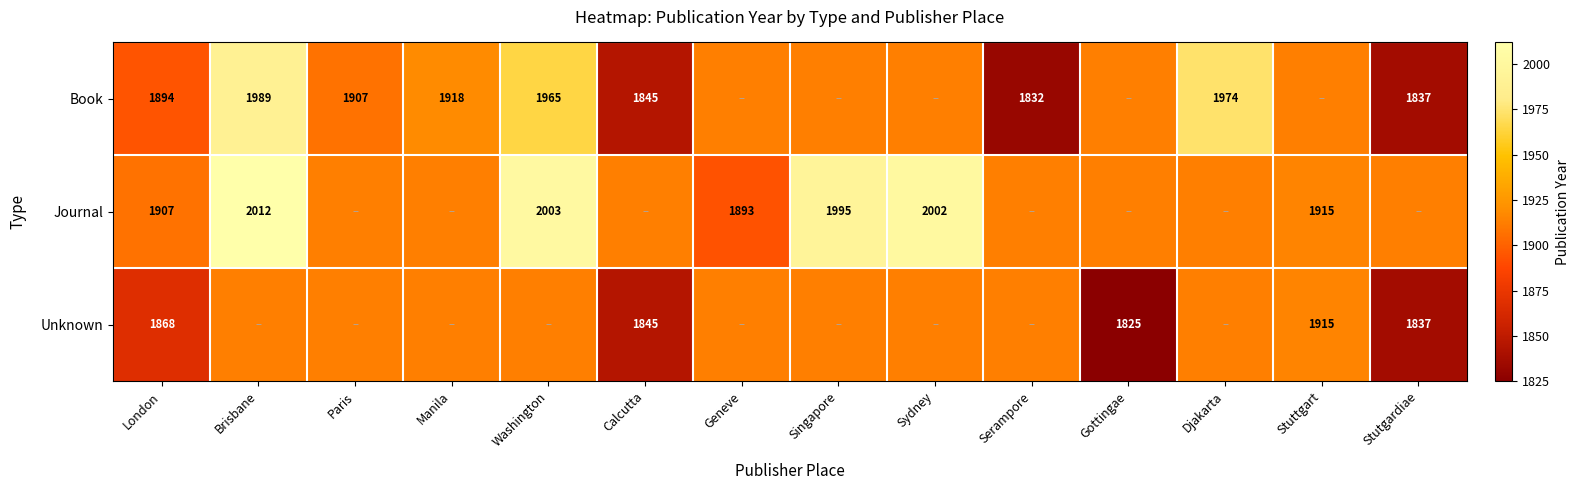

At how many categories does at least one series exceed 1919?

5